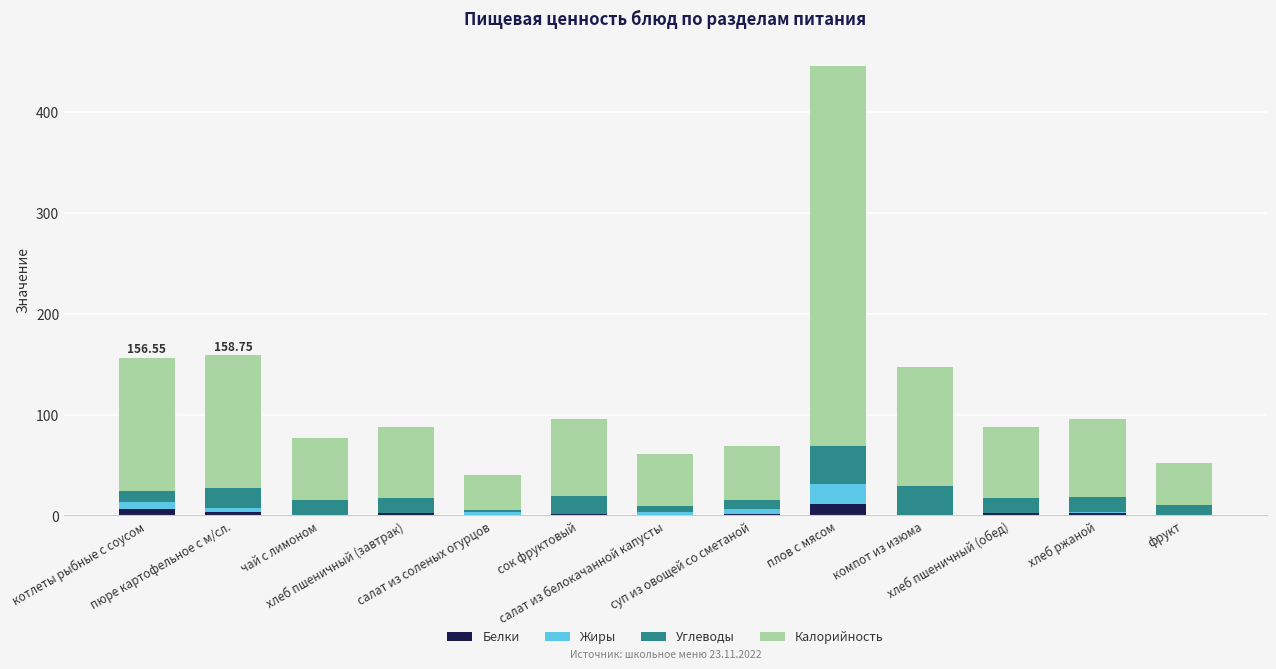

What are all the series names shown in the legend?

Белки, Жиры, Углеводы, Калорийность